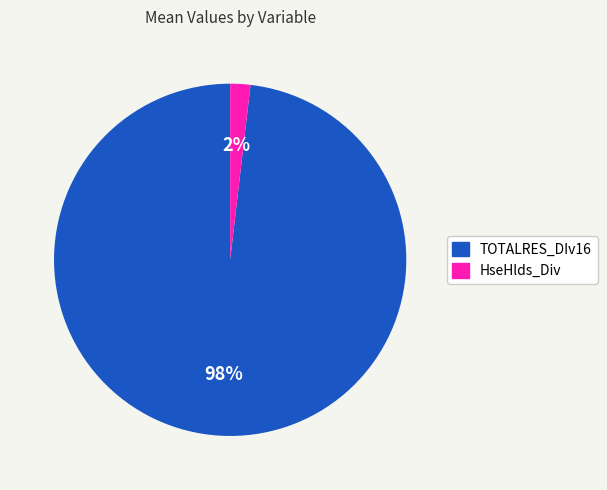

Is it true that HseHlds_Div is 2% of the pie?

True